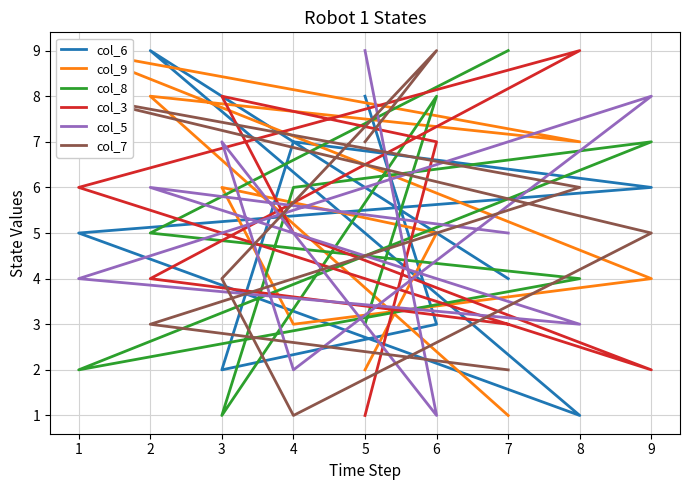

Where is the first local minimum for col_7?

4